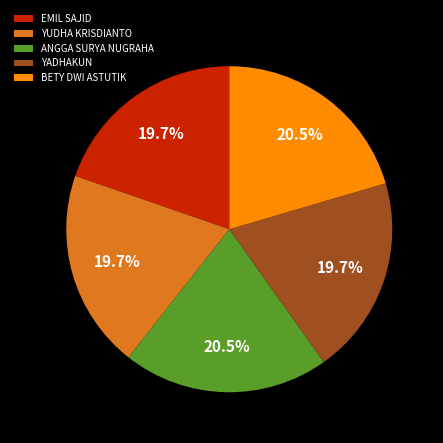

What is the ratio of the value at ANGGA SURYA NUGRAHA to the value at YADHAKUN?

1.0